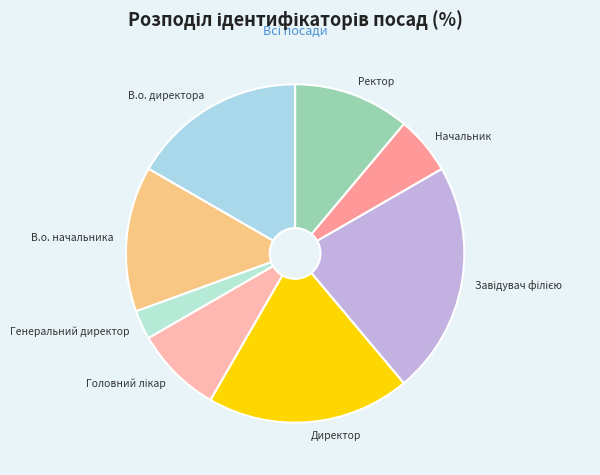

Which has a higher value, Начальник or Генеральний директор?

Начальник